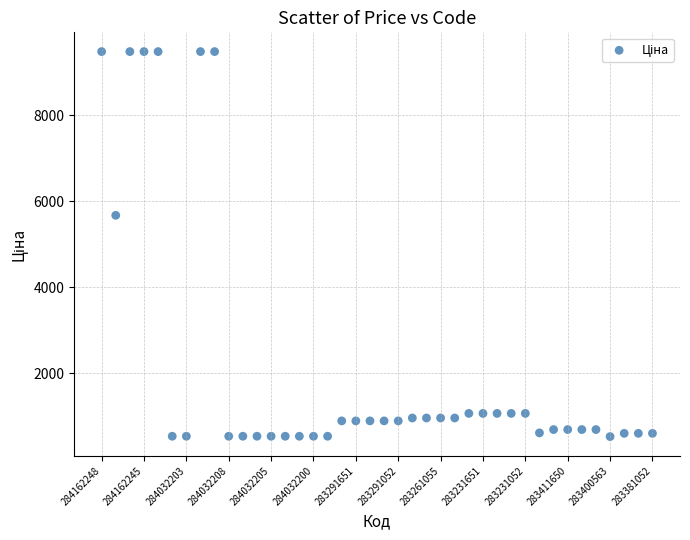

What is the range of Y values (max minus min)?

8948.8